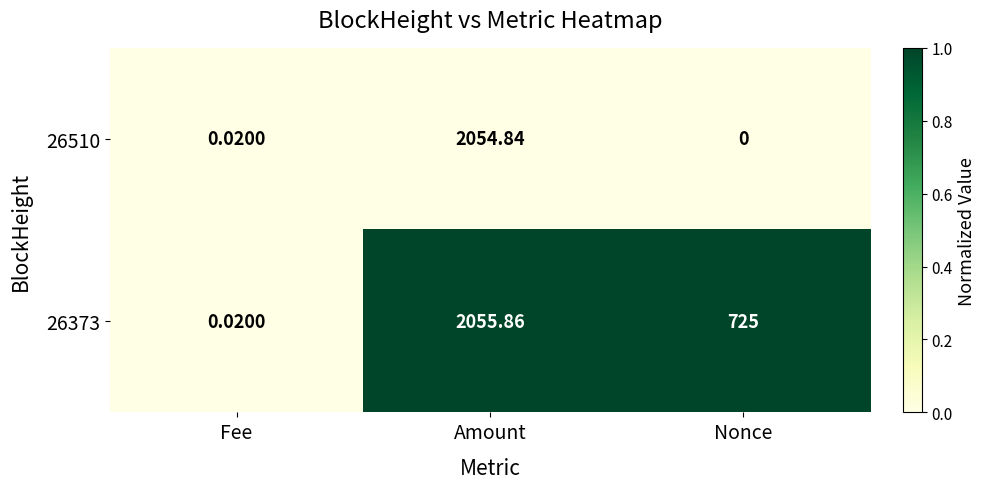

Rank the categories by 26373 value from highest to lowest.

Amount, Nonce, Fee